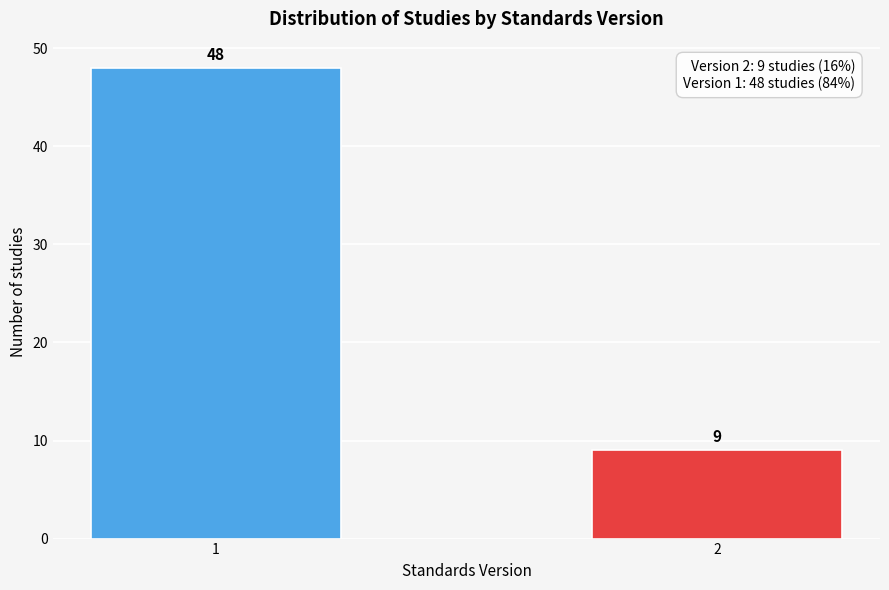

Reading right to left, list all the values displayed in this chart.

9	48